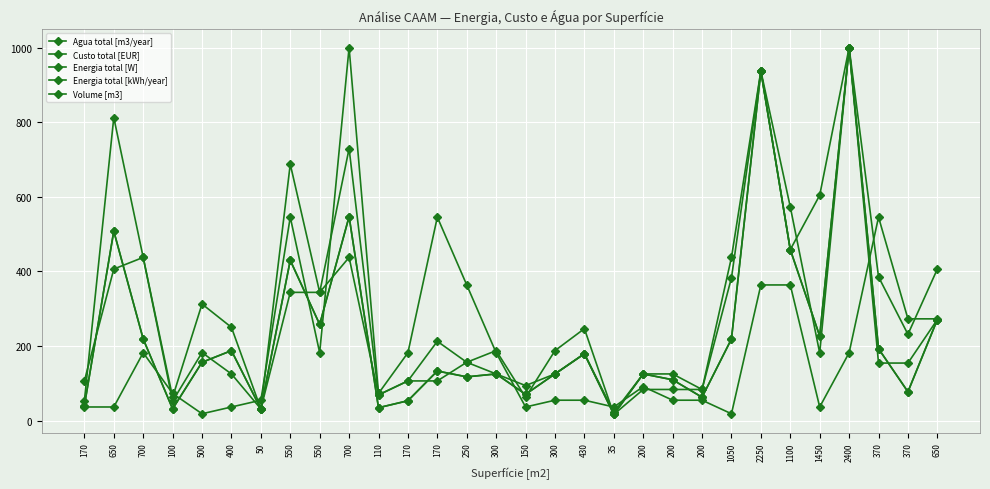

Does the chart have visible grid lines?

Yes